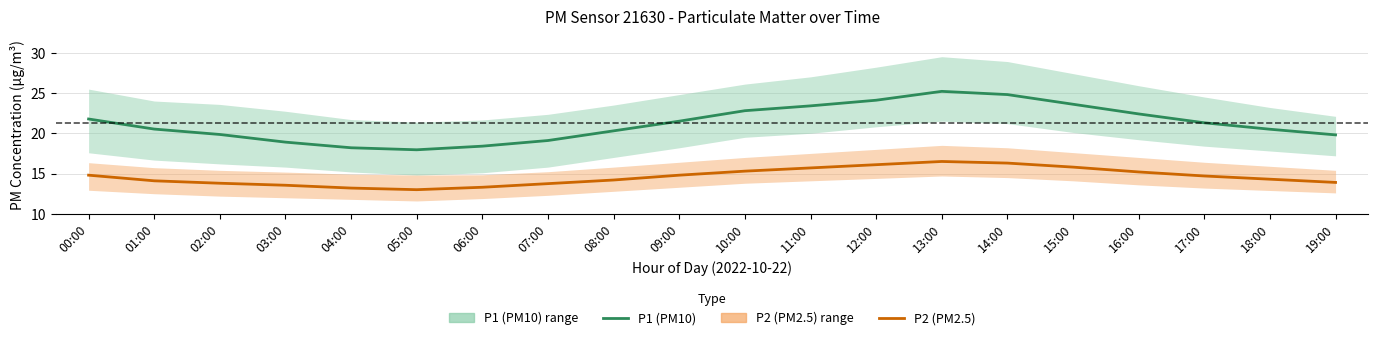

Rank the series by their maximum value, from lowest to highest.

P2 (PM2.5), P1 (PM10)